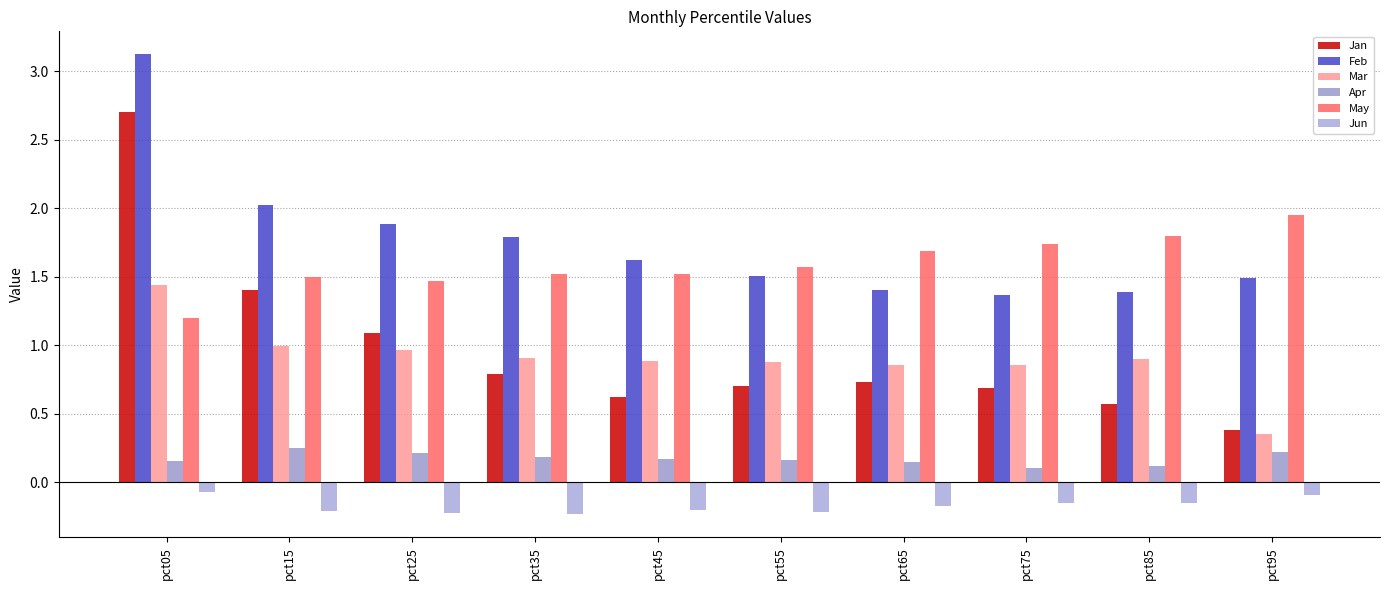

Count the number of data series in this chart.

6